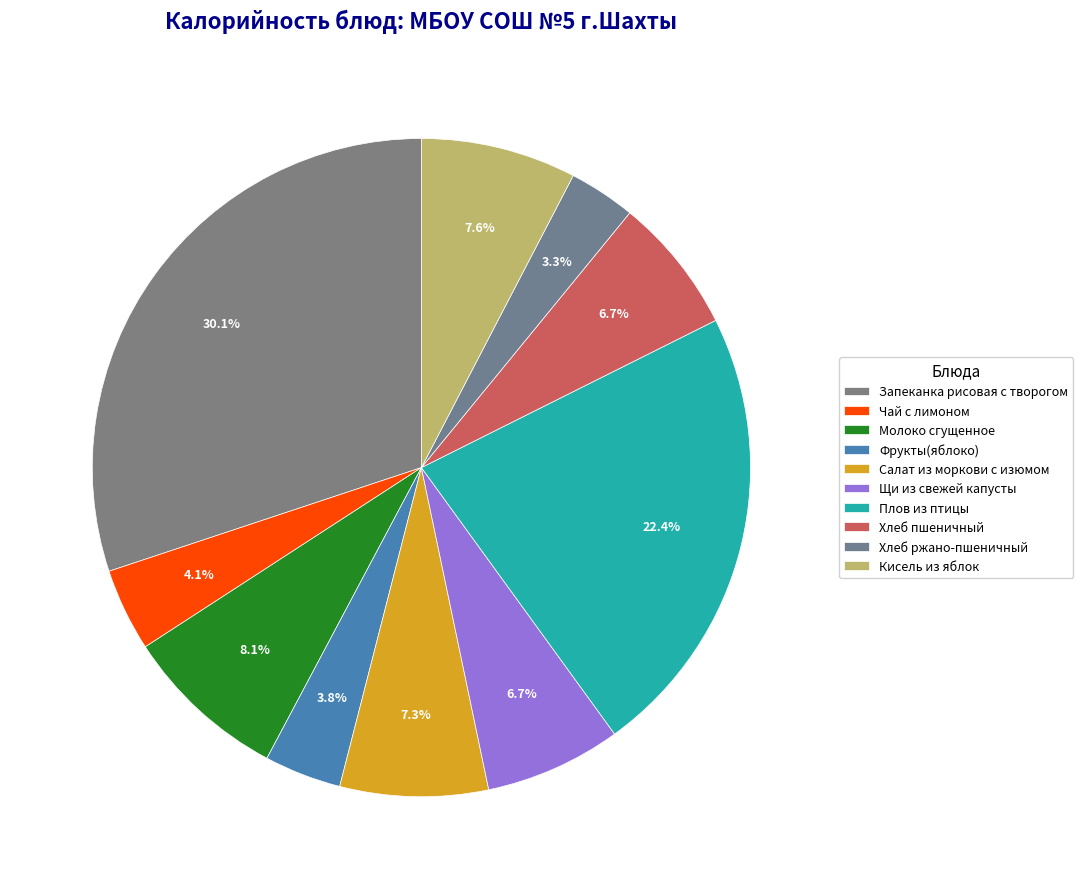

To the nearest percent, what is the difference between the Салат из моркови с изюмом and Запеканка рисовая с творогом slice percentages?

23%